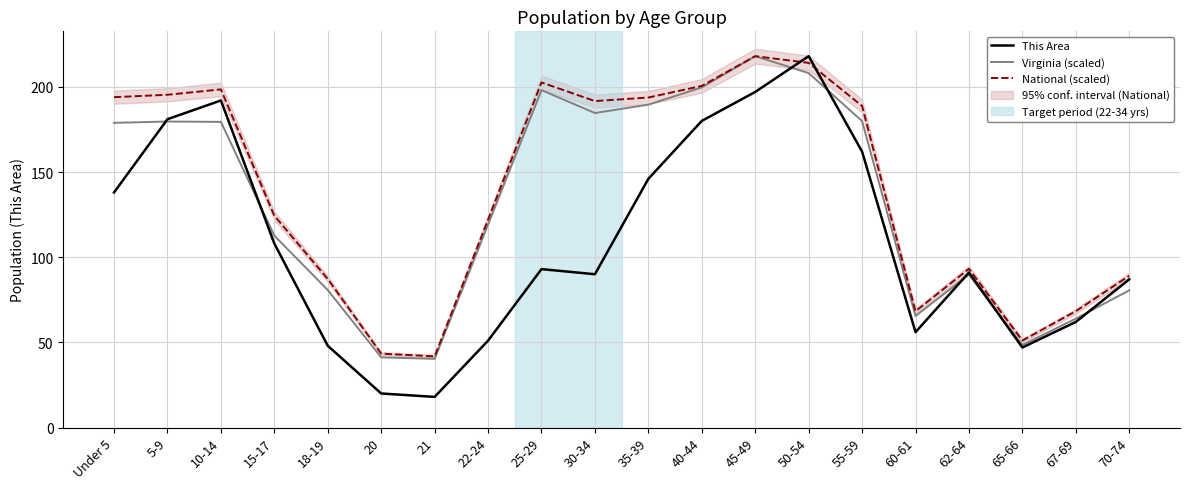

How many intersections are there between This Area and Virginia (scaled)?

7